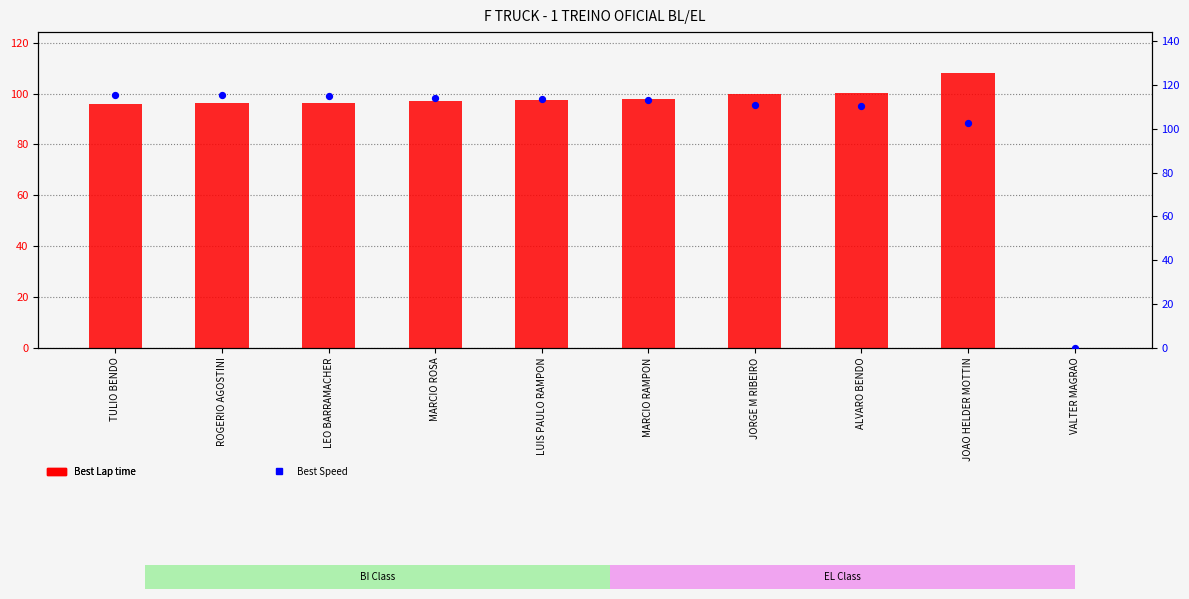

At which category is the sum across all series the highest?

TULIO BENDO